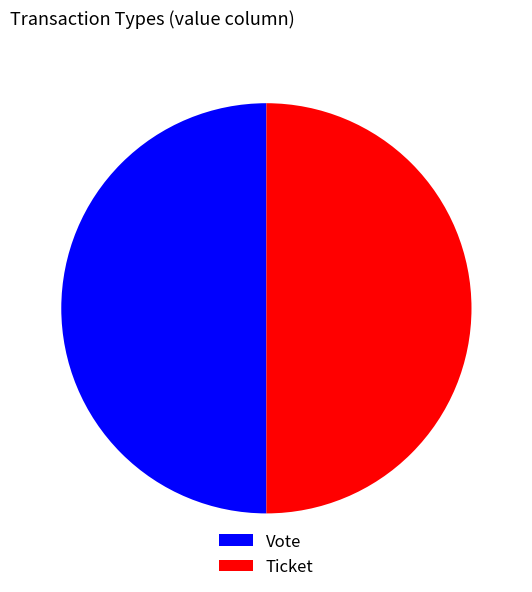

Is it true that Ticket is 50% of the pie?

True